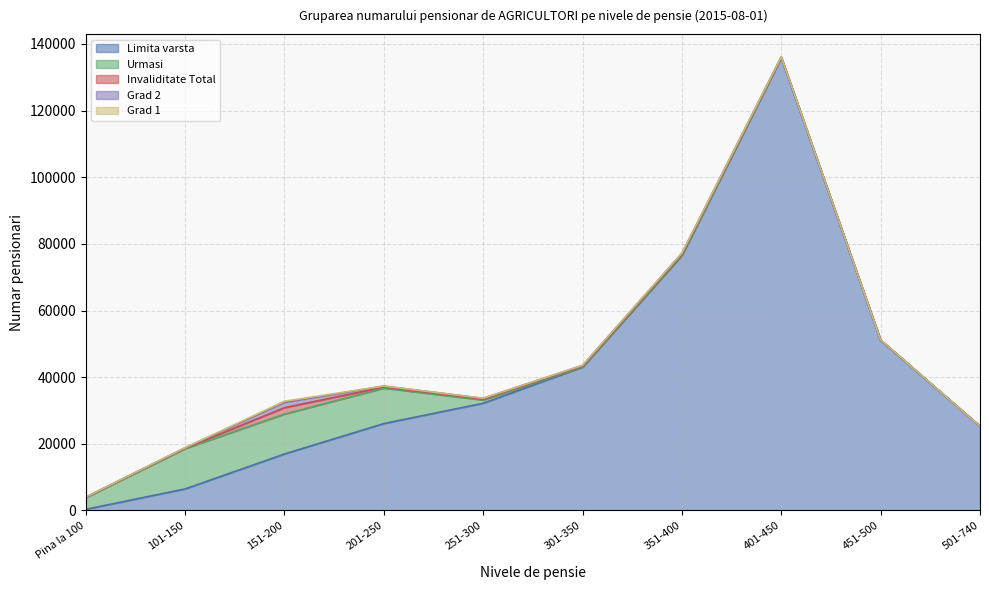

What is the sum of the Invaliditate Total values at 301-350 and 501-740?

269